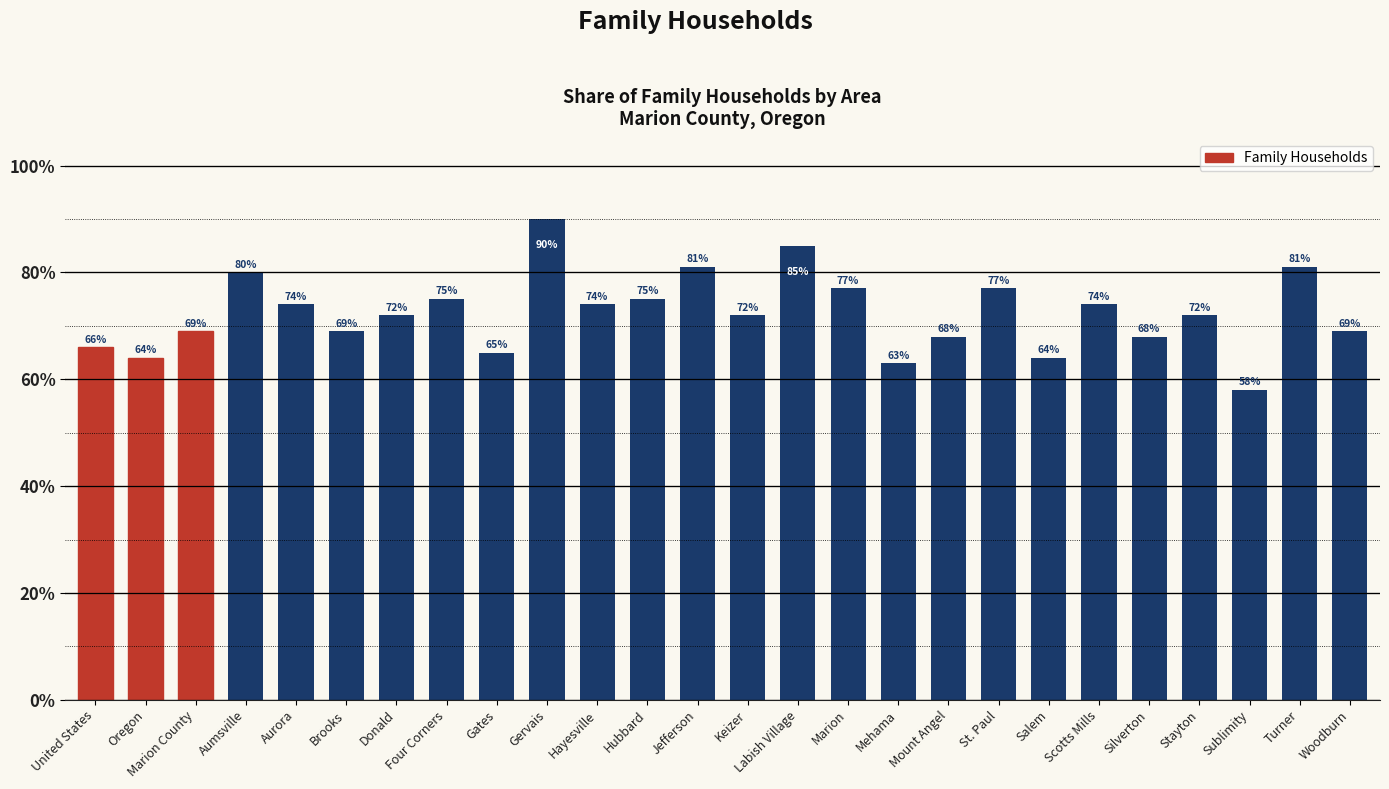

List the labels in order of value, smallest first.

Sublimity, Mehama, Oregon, Salem, Gates, United States, Mount Angel, Silverton, Marion County, Brooks, Woodburn, Donald, Keizer, Stayton, Aurora, Hayesville, Scotts Mills, Four Corners, Hubbard, Marion, St. Paul, Aumsville, Jefferson, Turner, Labish Village, Gervais